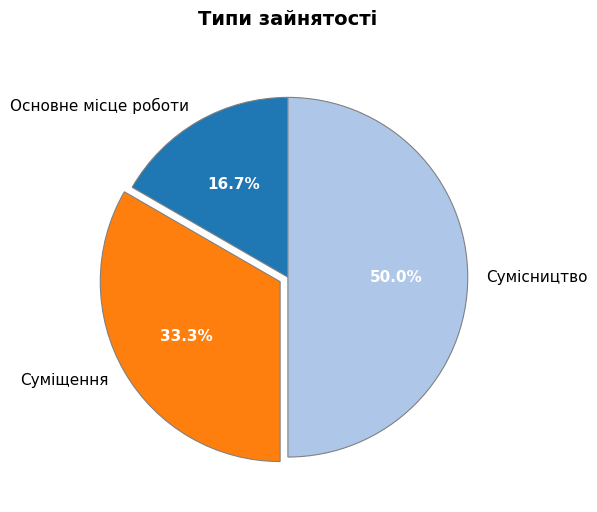

To the nearest percent, what is the difference between the largest and smallest slice percentages?

33%